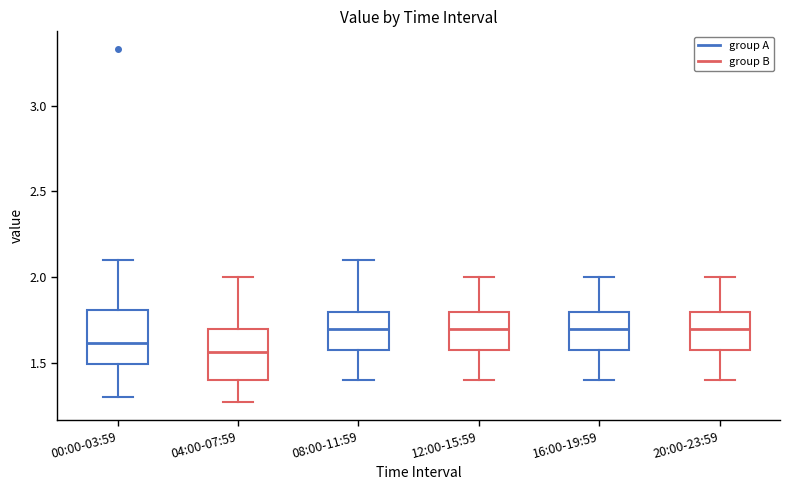

Where does the median line of the box for 16:00-19:59 sit on the y-axis? The values are not printed on the chart, so give them approximately, as read against the axis.

1.70